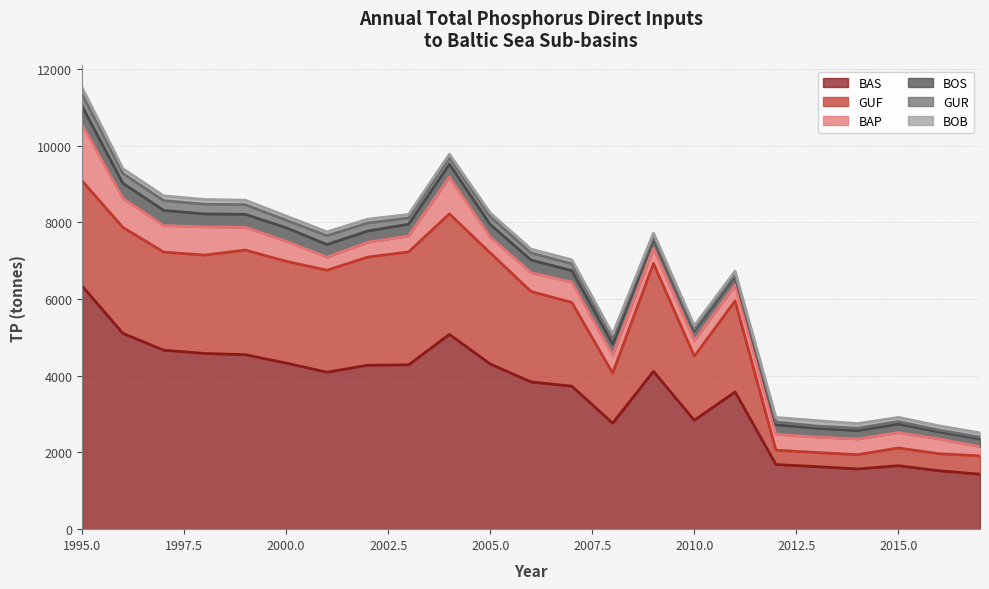

At which category is the sum across all series the highest?

1995.0